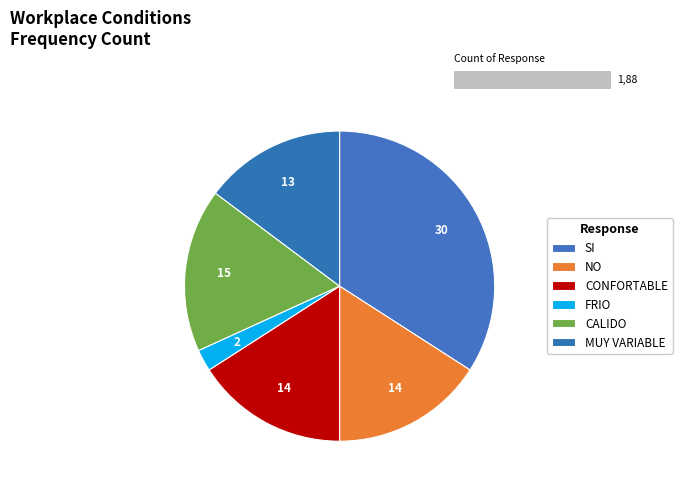

Count the number of slices in the pie.

6